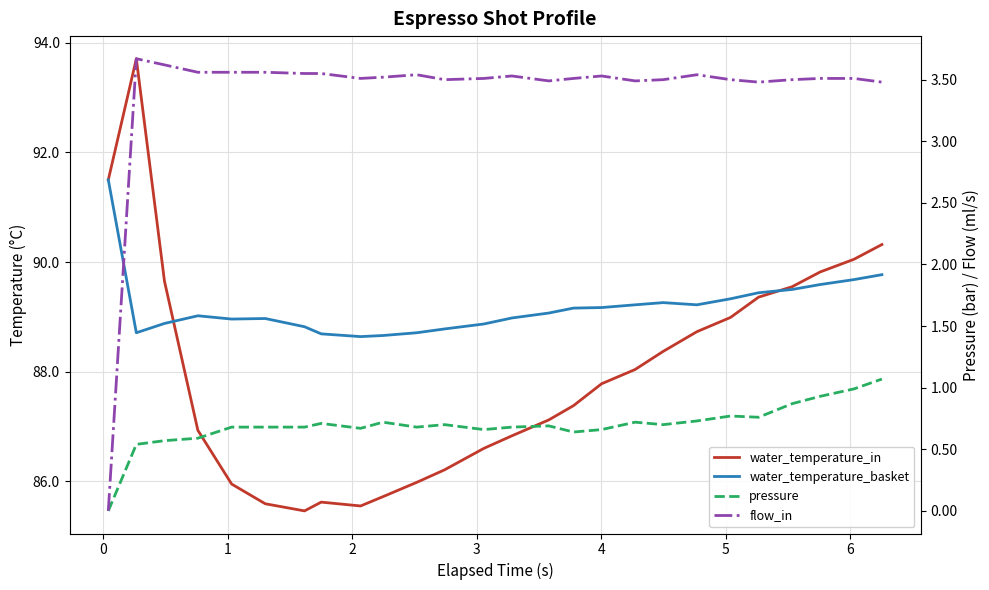

Is this an area chart (filled region under the line)?

No